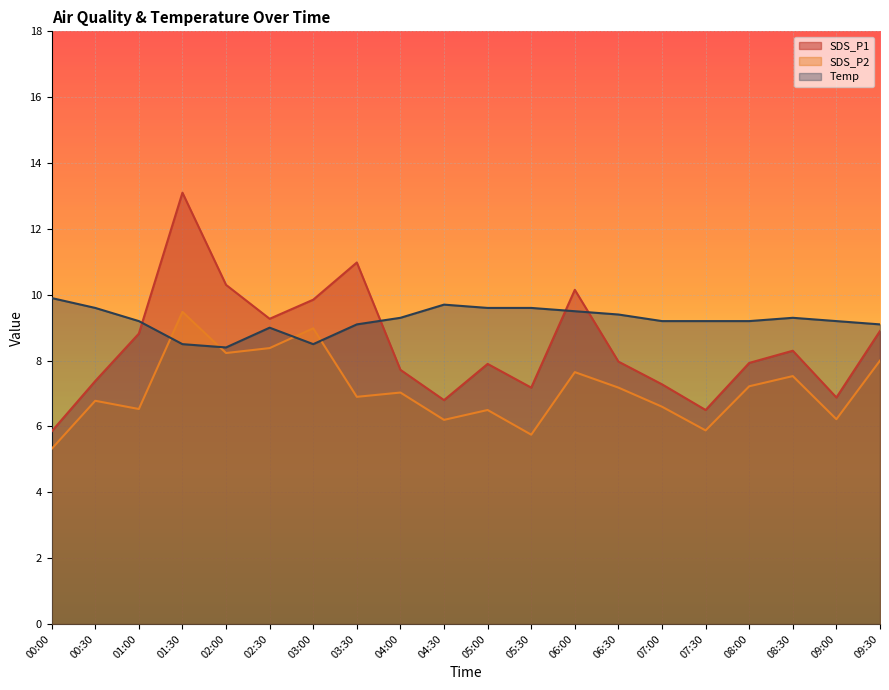

Reading left to right, transcribe all the data shown in this chart.

SDS_P1: 00:00=5.8	00:30=7.4	01:00=8.8	01:30=13.1	02:00=10.3	02:30=9.3	03:00=9.8	03:30=11.0	04:00=7.7	04:30=6.8	05:00=7.9	05:30=7.2	06:00=10.2	06:30=8.0	07:00=7.3	07:30=6.5	08:00=7.9	08:30=8.3	09:00=6.9	09:30=8.9
SDS_P2: 00:00=5.3	00:30=6.8	01:00=6.5	01:30=9.5	02:00=8.2	02:30=8.4	03:00=9.0	03:30=6.9	04:00=7.0	04:30=6.2	05:00=6.5	05:30=5.8	06:00=7.7	06:30=7.2	07:00=6.6	07:30=5.9	08:00=7.2	08:30=7.5	09:00=6.2	09:30=8.0
Temp: 00:00=9.9	00:30=9.6	01:00=9.2	01:30=8.5	02:00=8.4	02:30=9.0	03:00=8.5	03:30=9.1	04:00=9.3	04:30=9.7	05:00=9.6	05:30=9.6	06:00=9.5	06:30=9.4	07:00=9.2	07:30=9.2	08:00=9.2	08:30=9.3	09:00=9.2	09:30=9.1